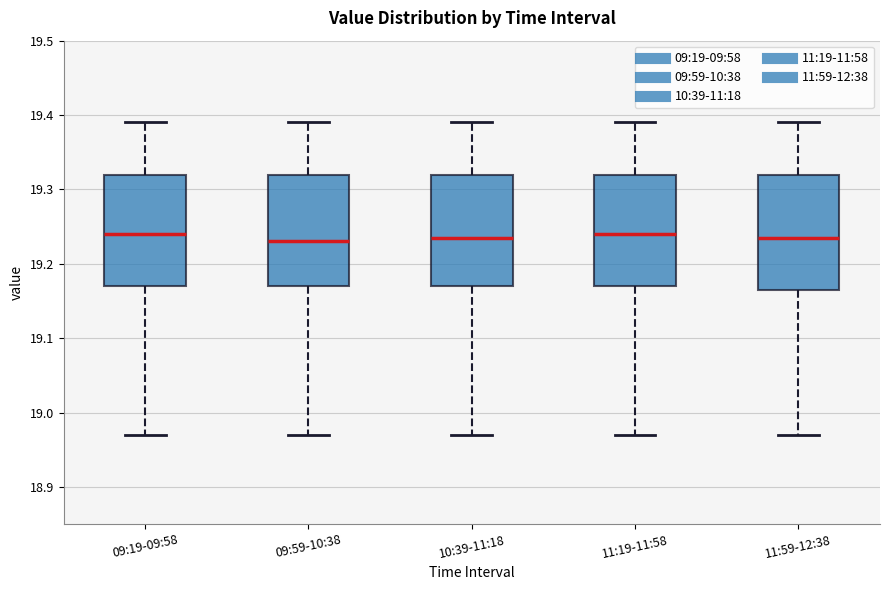

Reading left to right, transcribe this box plot: for each box, give where its median line is, the range the box spans, and where its two whiskers end, as read against the y-axis. The values are not printed on the chart, so give them approximately, as read against the axis.

09:19-09:58: median 19.24, box 19.17 to 19.32, whiskers 18.97 to 19.39
09:59-10:38: median 19.23, box 19.17 to 19.32, whiskers 18.97 to 19.39
10:39-11:18: median 19.24, box 19.17 to 19.32, whiskers 18.97 to 19.39
11:19-11:58: median 19.24, box 19.17 to 19.32, whiskers 18.97 to 19.39
11:59-12:38: median 19.24, box 19.17 to 19.32, whiskers 18.97 to 19.39